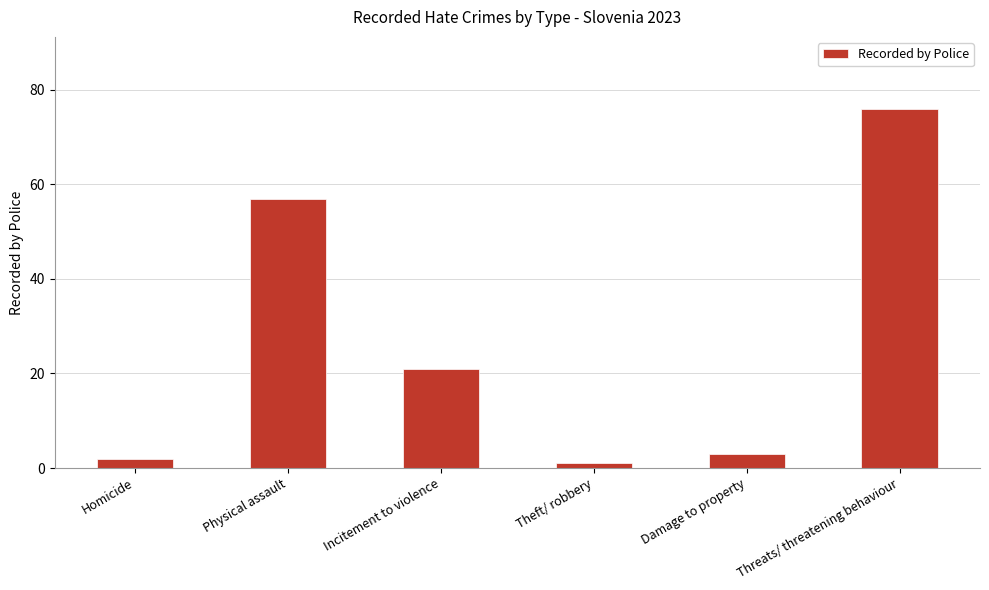

Count the number of categories in the chart.

6